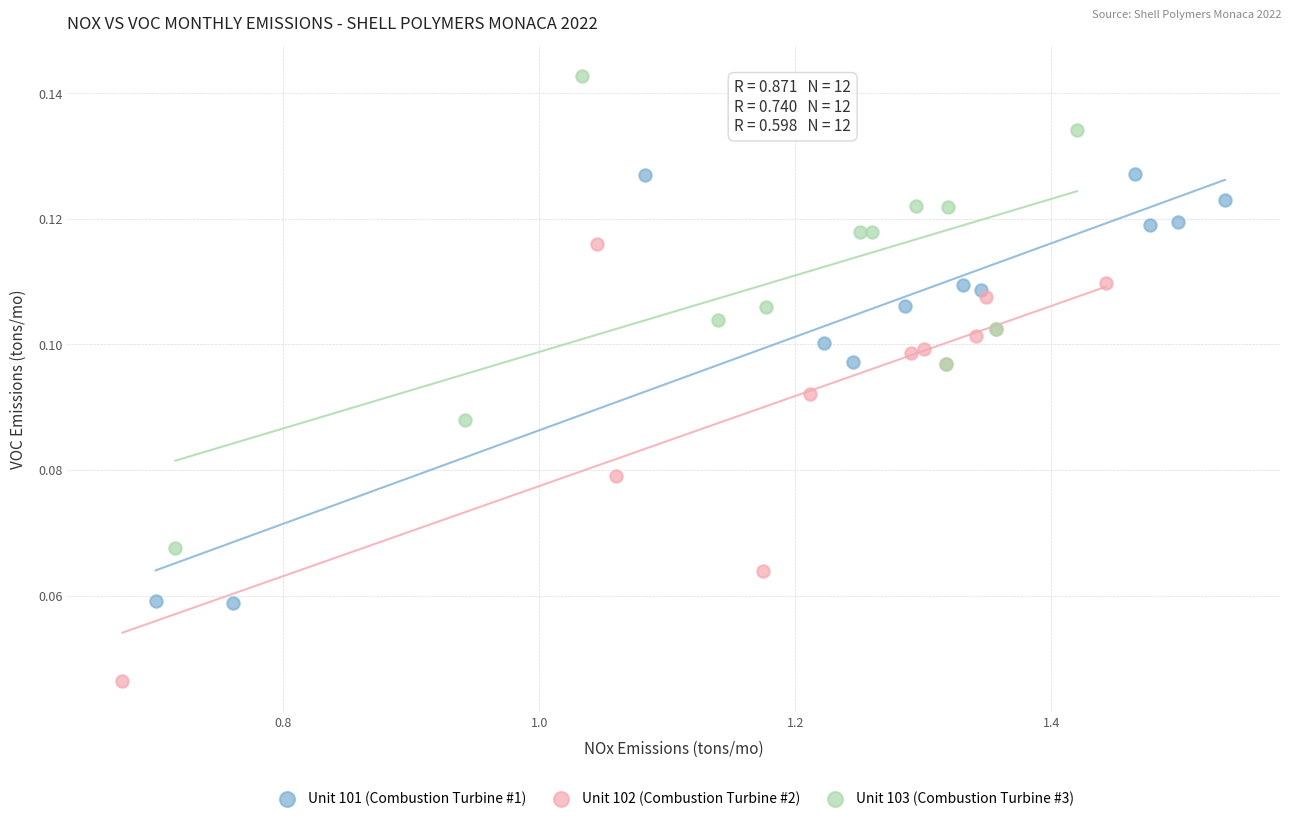

Which series contains the lowest Y value?

Unit 102 (Combustion Turbine #2)